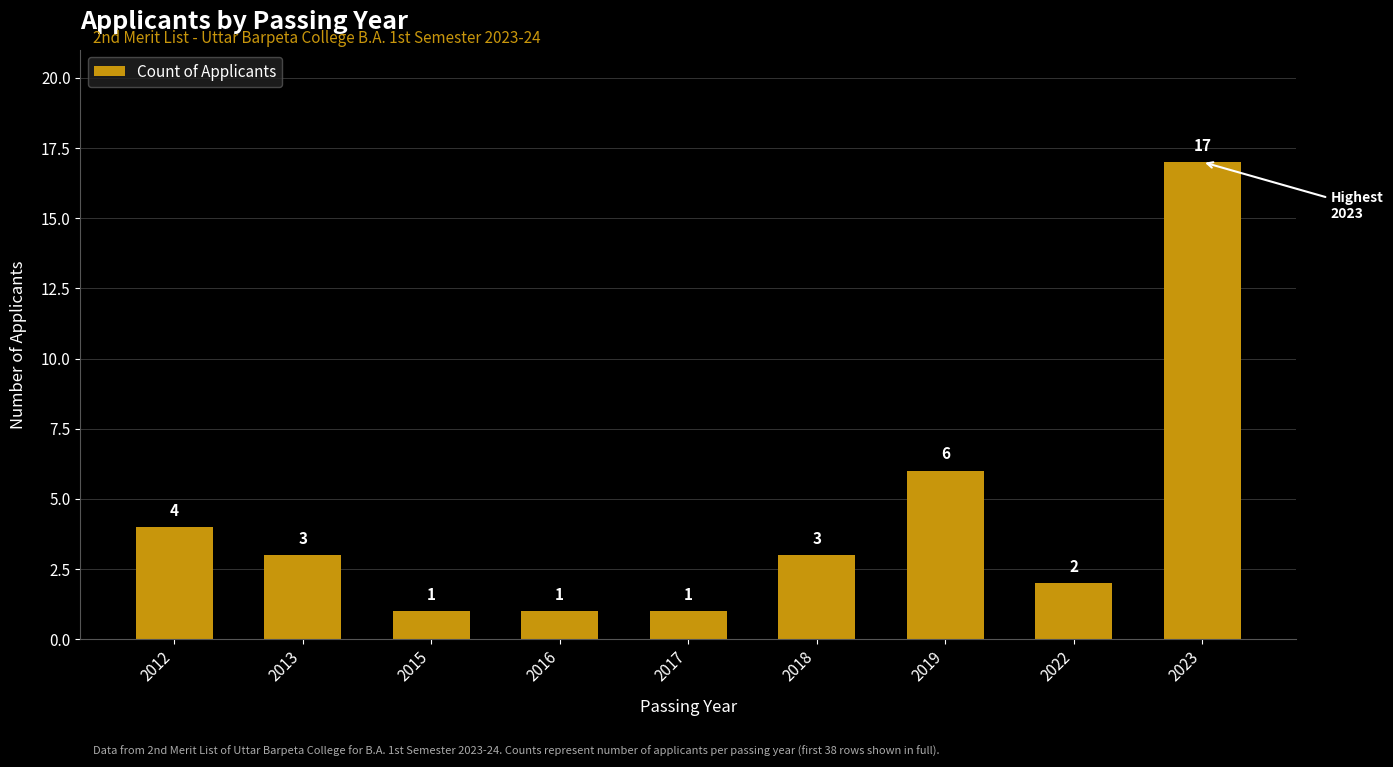

What is the change in value from 2012 to 2018?

-1